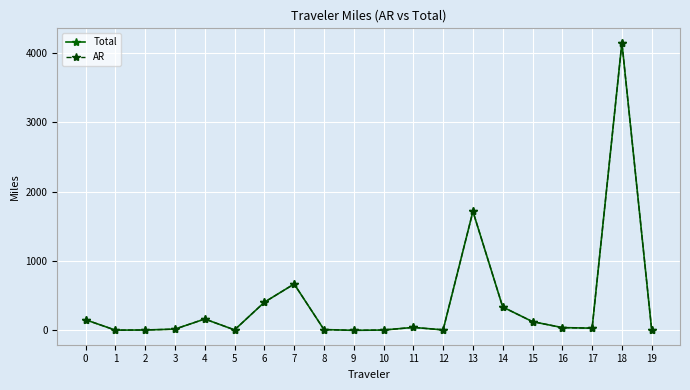

List the labels in order of Total value, largest first.

18, 13, 7, 6, 14, 4, 0, 15, 11, 16, 17, 3, 8, 12, 5, 19, 2, 10, 1, 9